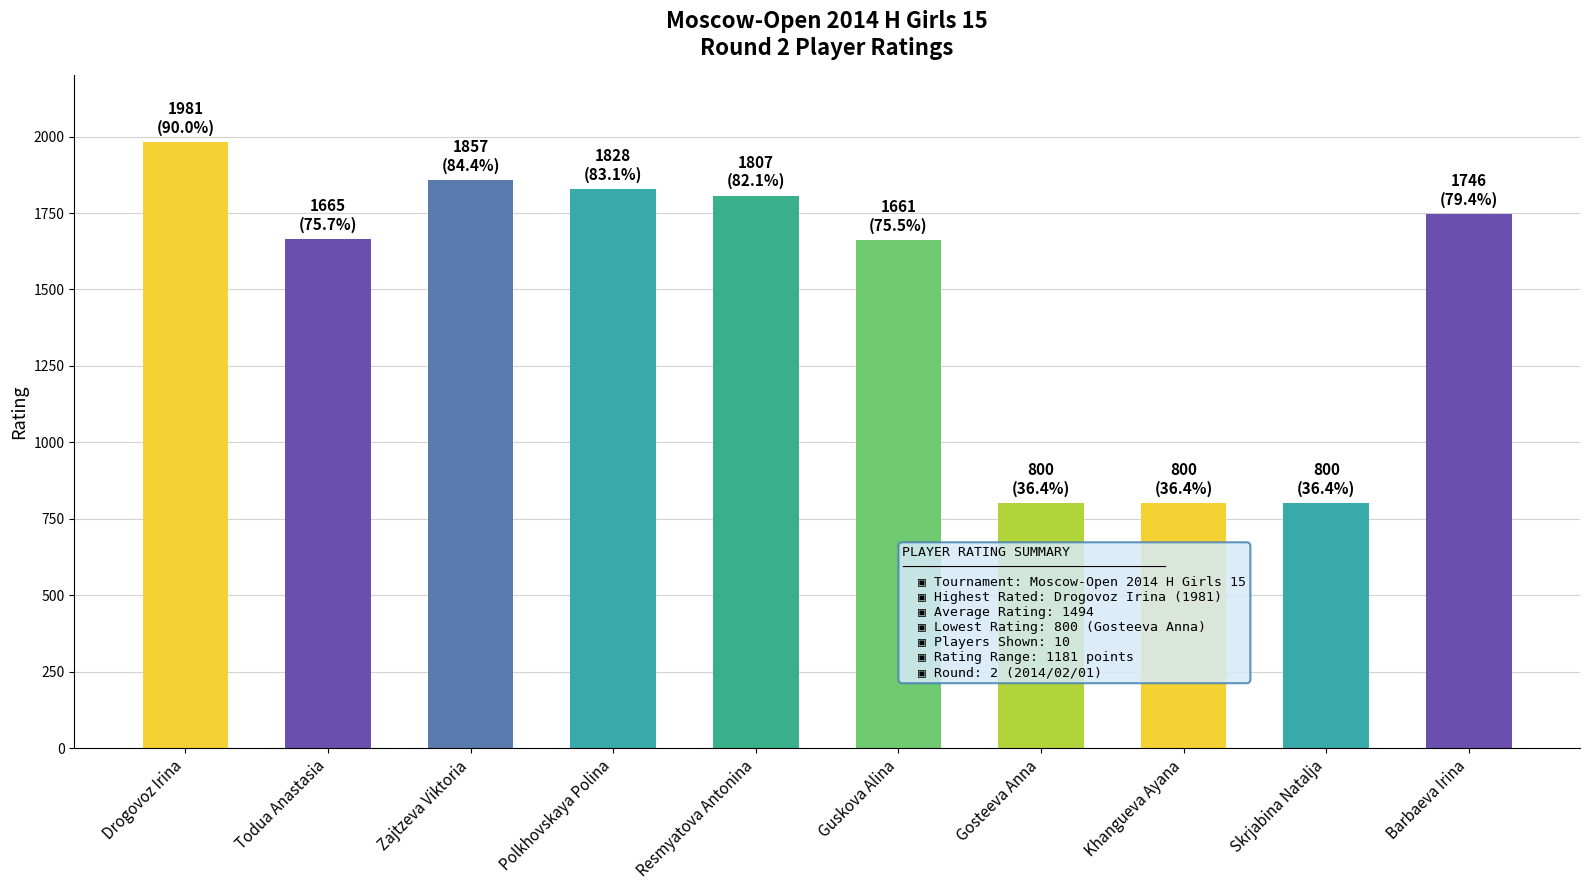

Where is the data nearest to the value 1390?

Guskova Alina